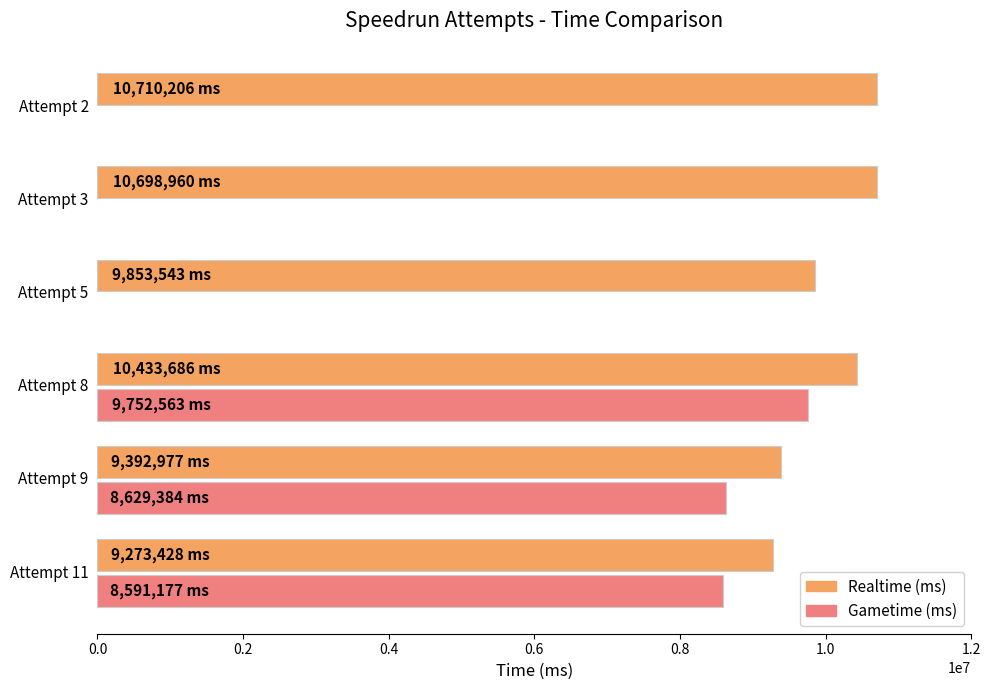

What is the total value across all series at 0.4?

20186249.0